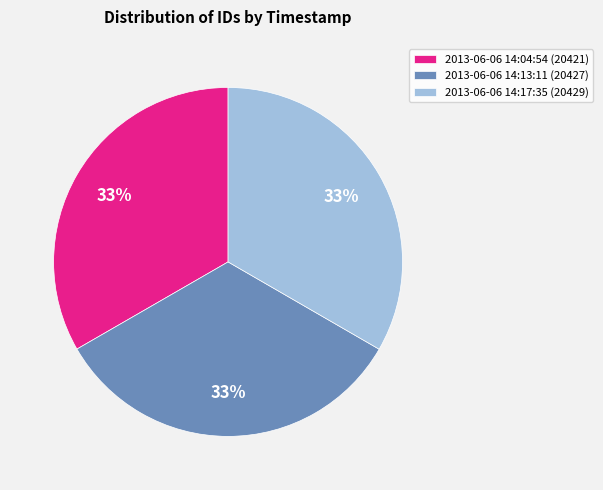

How many slices are in this pie chart?

3